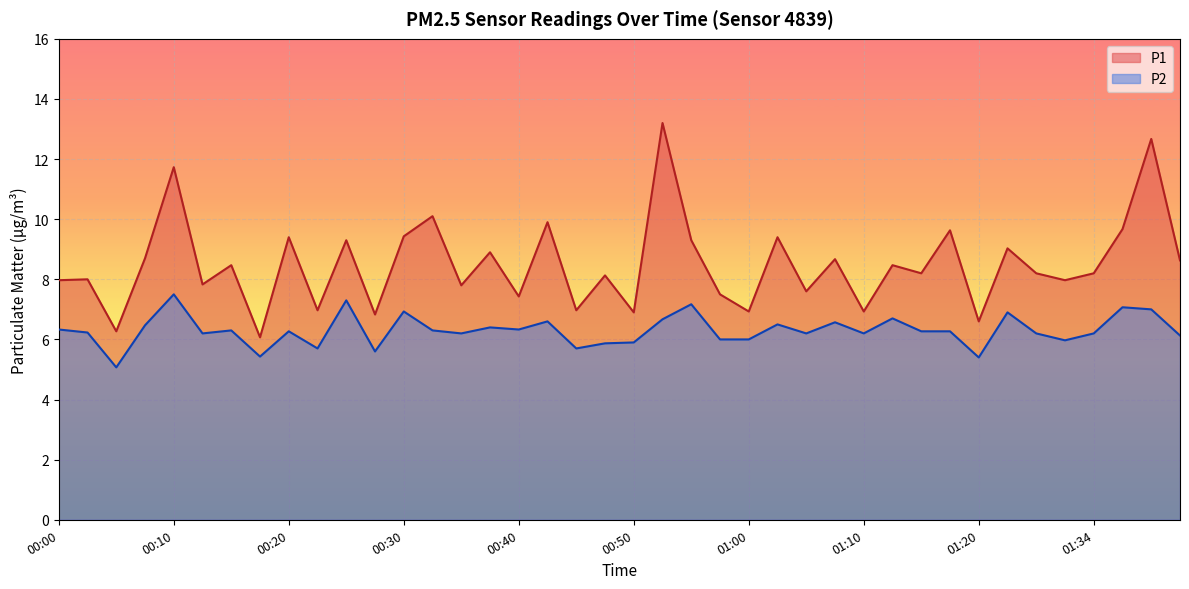

Where is the first local maximum for P1?

00:02